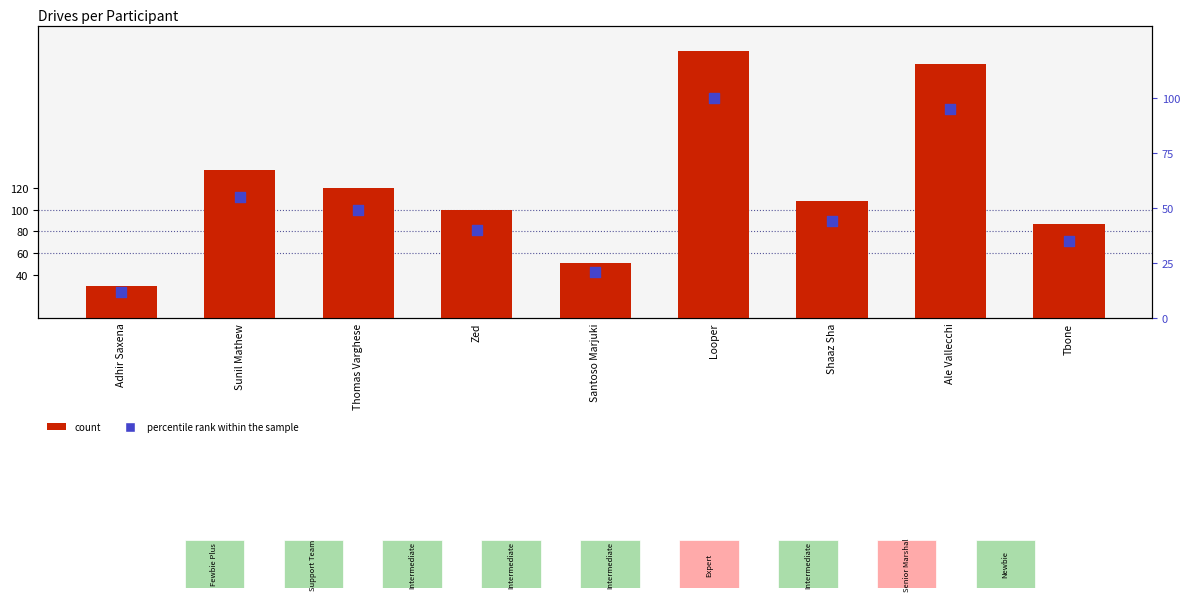

What is the total value across all series at Sunil Mathew?

192